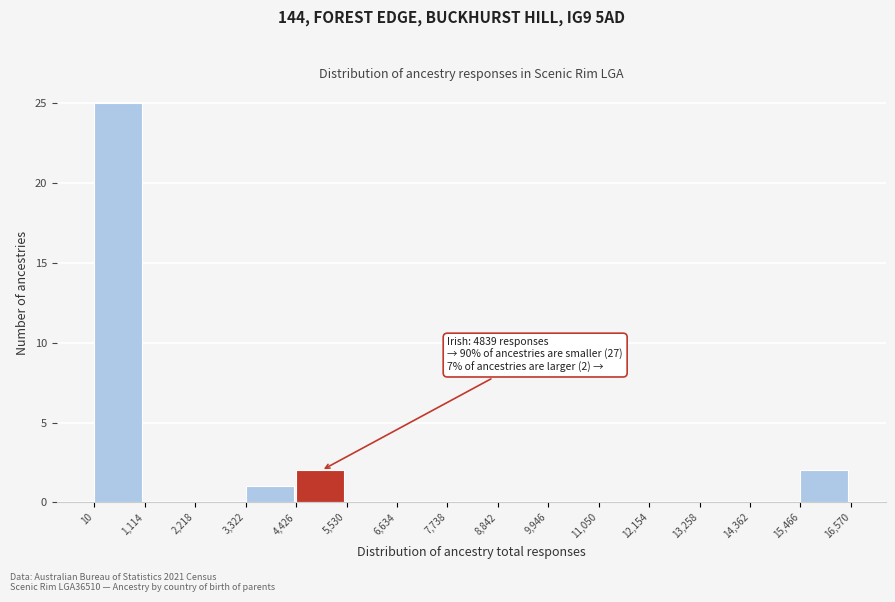

Which range on the x-axis has the tallest bar?

10 to 1,114